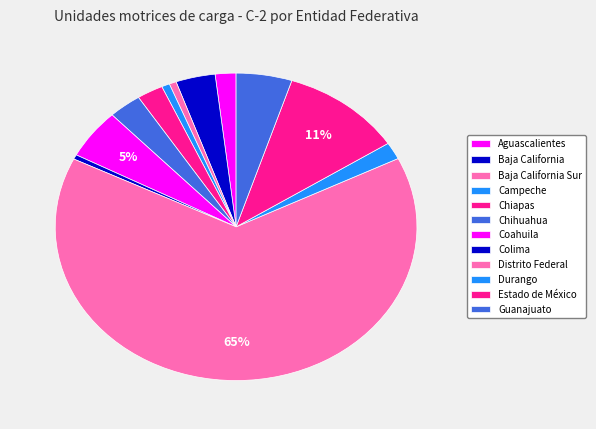

How many segments does this pie chart have?

12